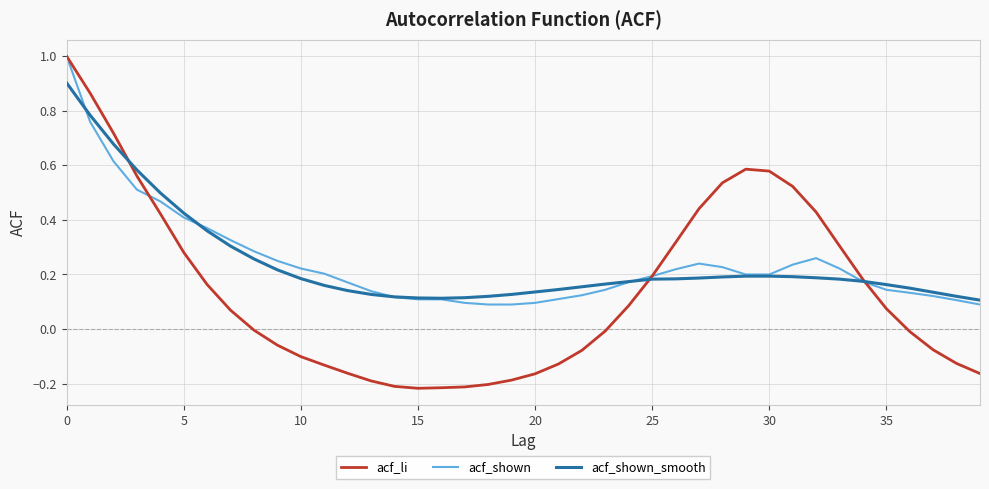

Which series has the largest range (max minus min)?

acf_li